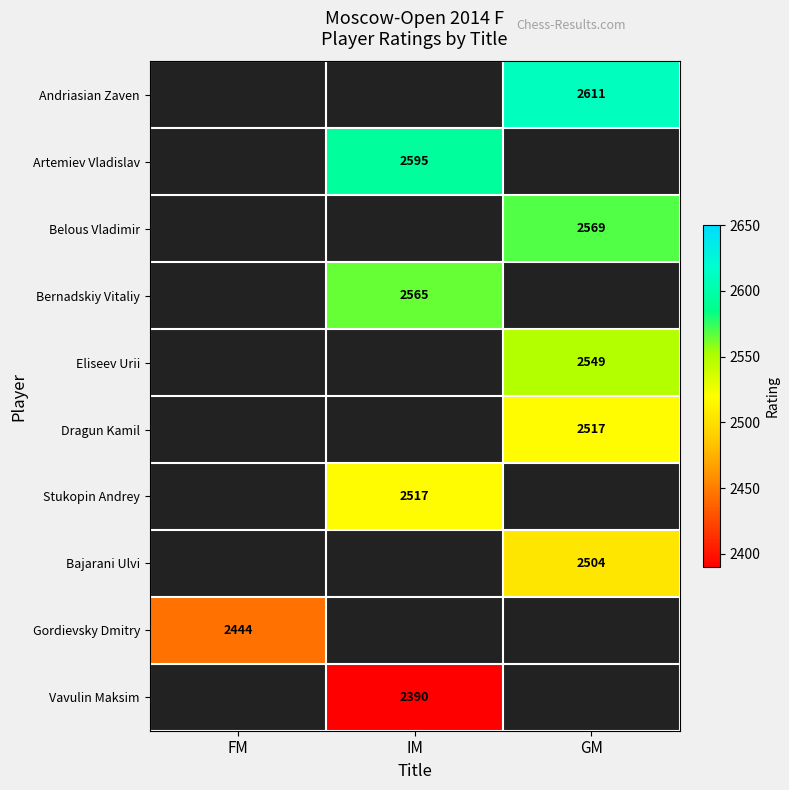

The value of Belous Vladimir at GM is 1014. True or false?

False